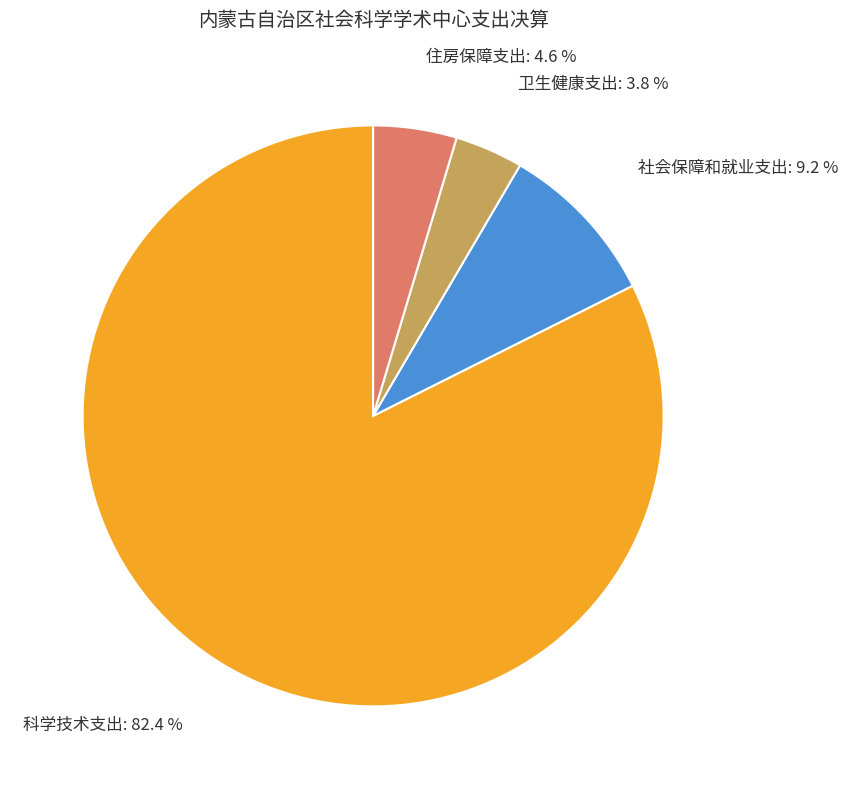

Is there any slice that represents more than half of the pie?

Yes